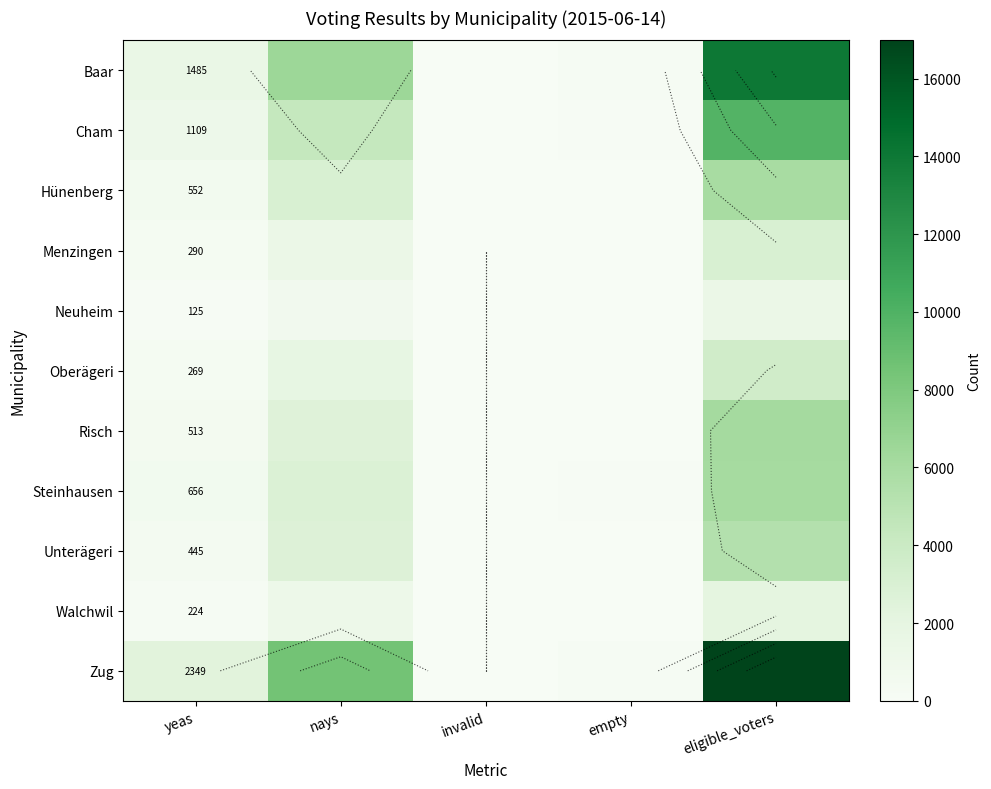

The Neuheim series shows 77 at yeas. True or false?

False